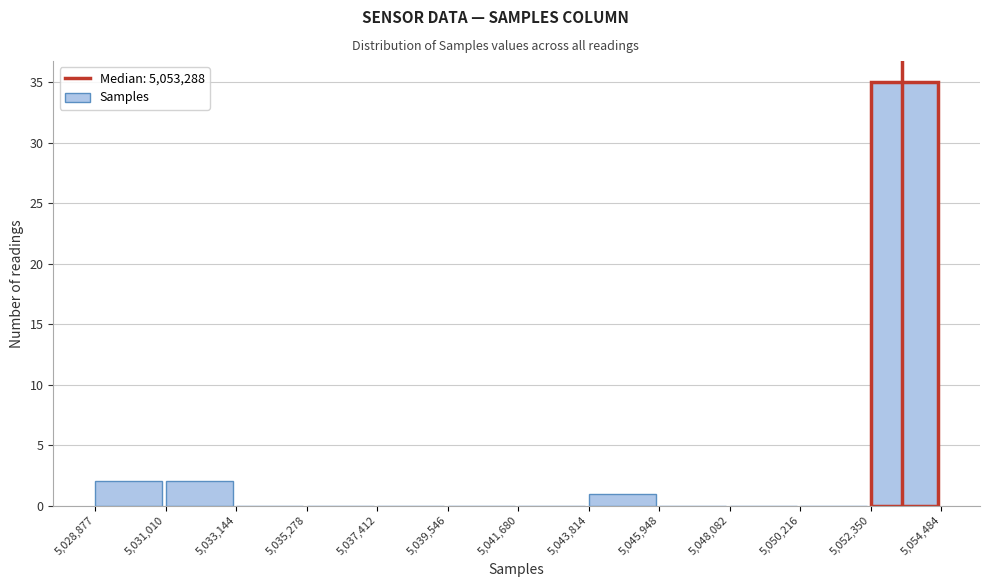

How tall is the bar that spans 5,043,814 to 5,045,948 on the x-axis? The values are not printed on the chart, so give them approximately, as read against the axis.

1